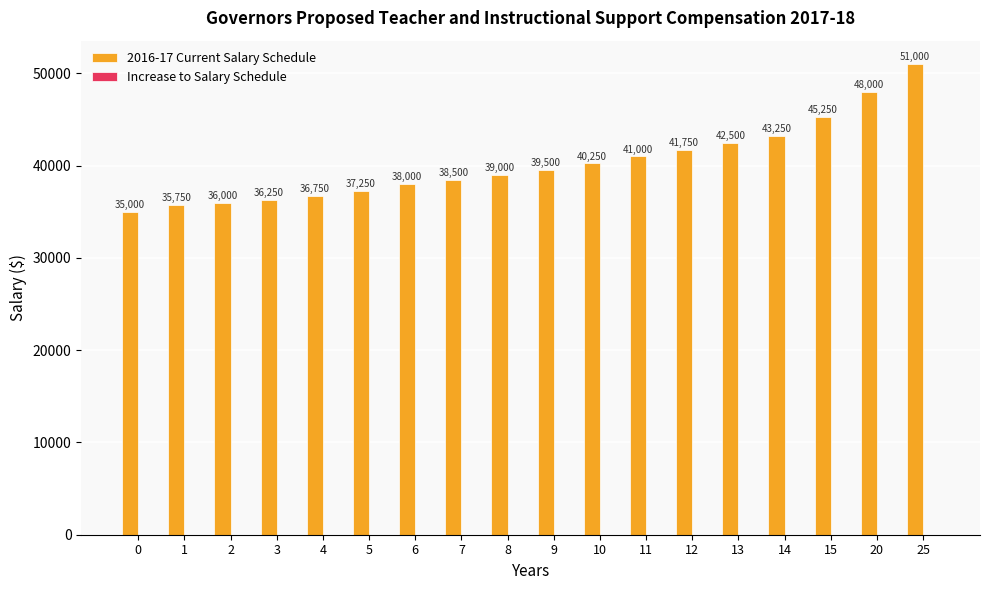

List the labels in order of value, largest first.

25, 20, 15, 14, 13, 12, 11, 10, 9, 8, 7, 6, 5, 4, 3, 2, 1, 0